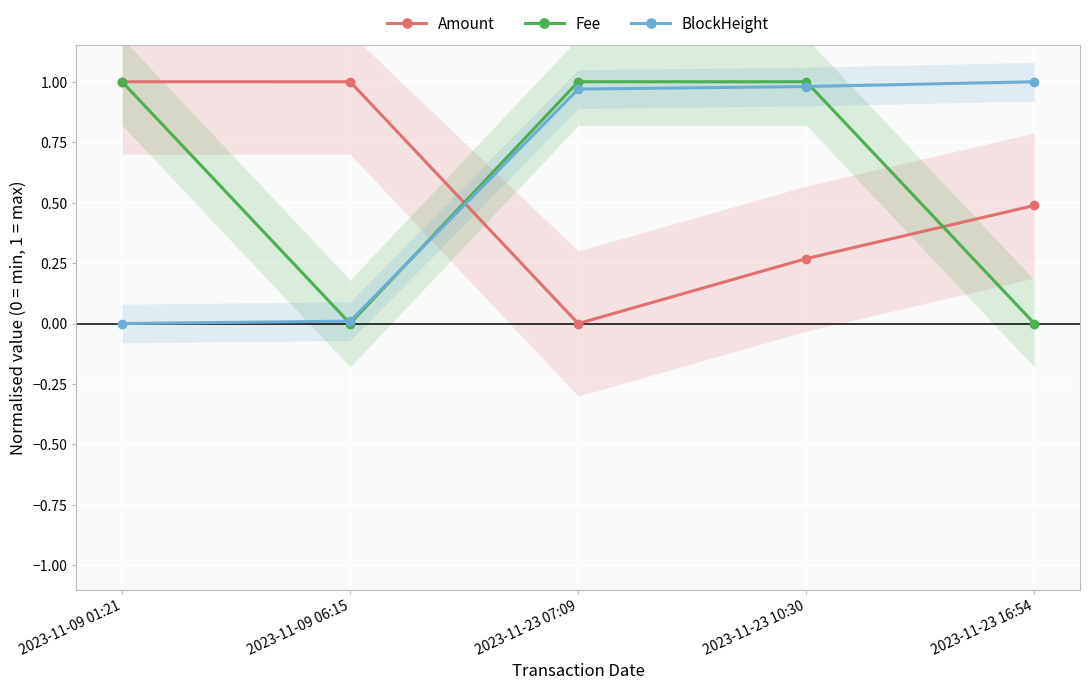

Reading left to right, transcribe all the data shown in this chart.

Amount: 2023-11-09 01:21=1.0	2023-11-09 06:15=1.0	2023-11-23 07:09=0.0	2023-11-23 10:30=0.3	2023-11-23 16:54=0.5
Fee: 2023-11-09 01:21=1.0	2023-11-09 06:15=0.0	2023-11-23 07:09=1.0	2023-11-23 10:30=1.0	2023-11-23 16:54=0.0
BlockHeight: 2023-11-09 01:21=0.0	2023-11-09 06:15=0.0	2023-11-23 07:09=1.0	2023-11-23 10:30=1.0	2023-11-23 16:54=1.0